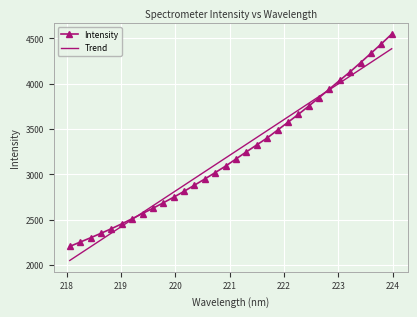

What is the smallest value displayed?

2049.5